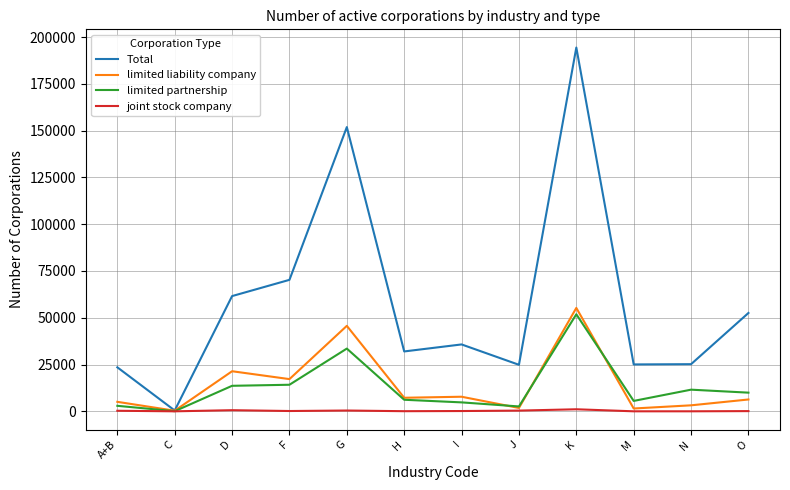

What is the difference between the maximum and minimum values in the joint stock company series?

1094